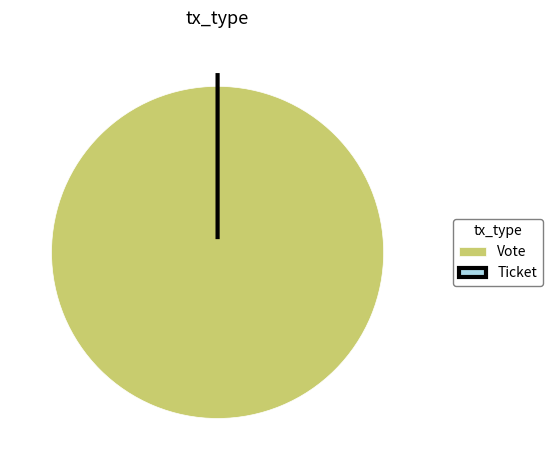

Is the sum of Ticket and Vote greater than half?

Yes